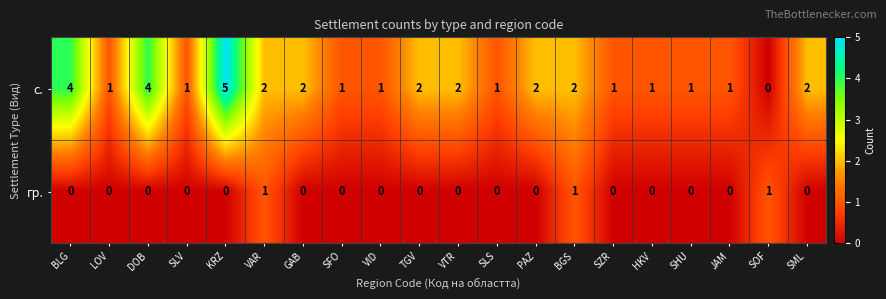

Between DOB and SLS, which series saw the biggest shift?

с.